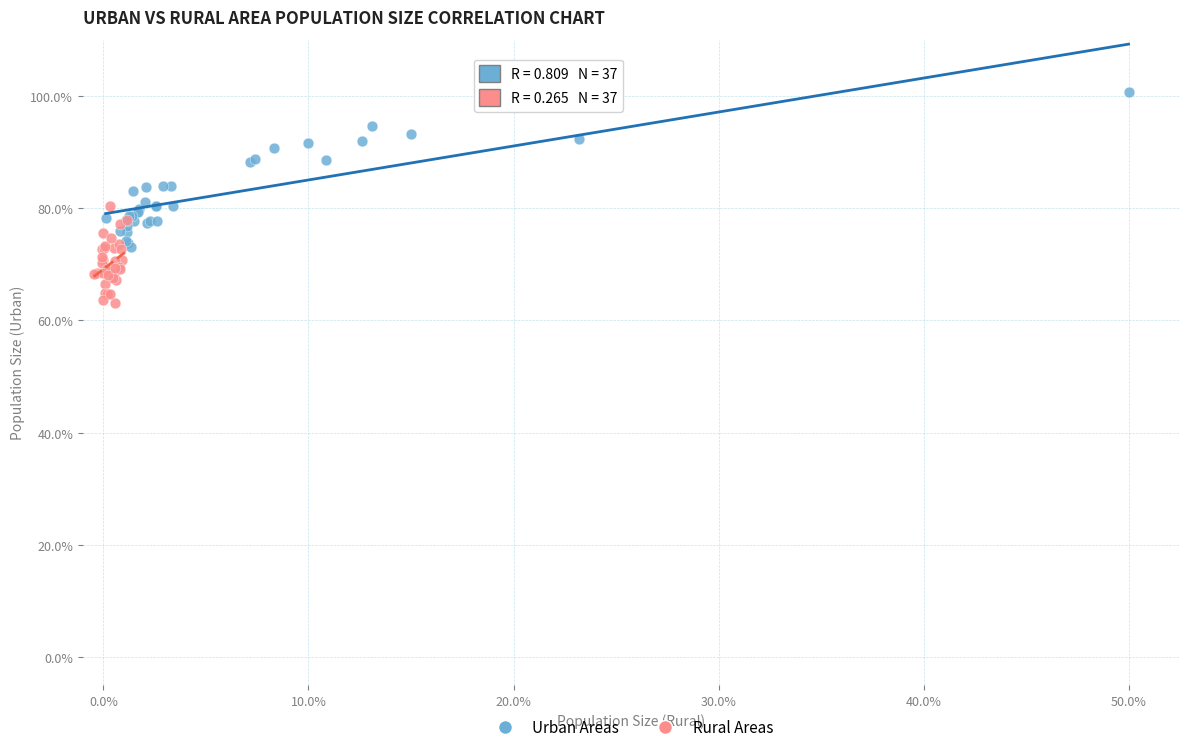

Which series reaches the minimum Y coordinate?

Rural Areas